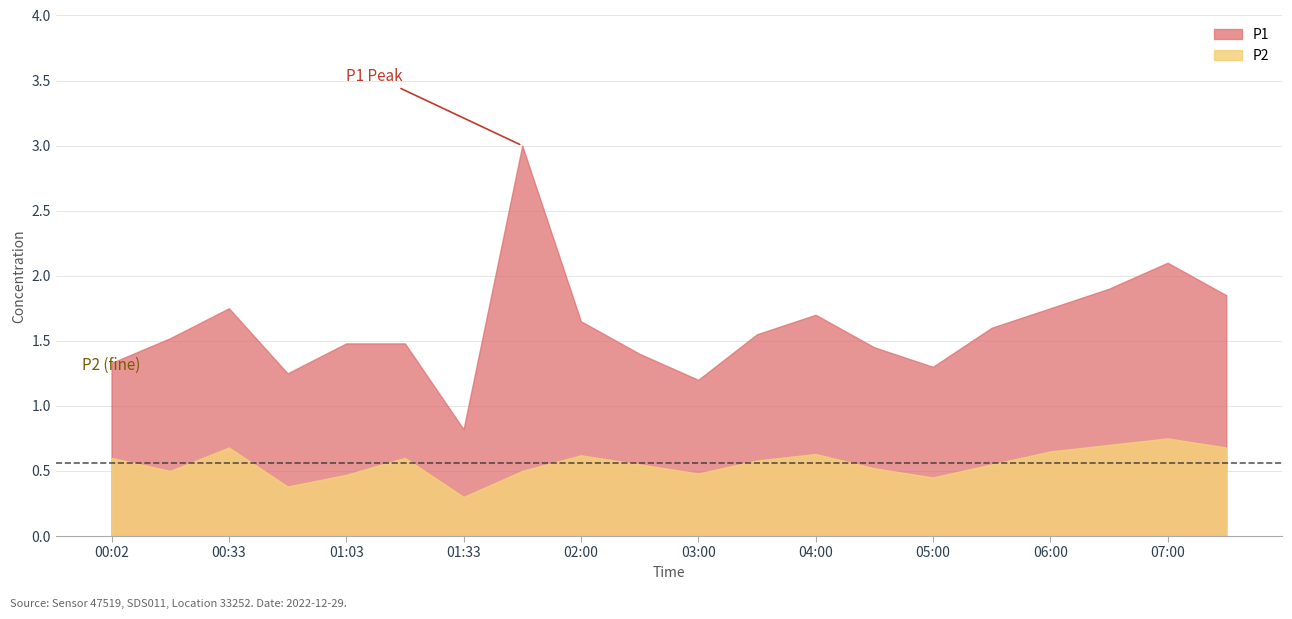

What position from the right is 06:30?

3